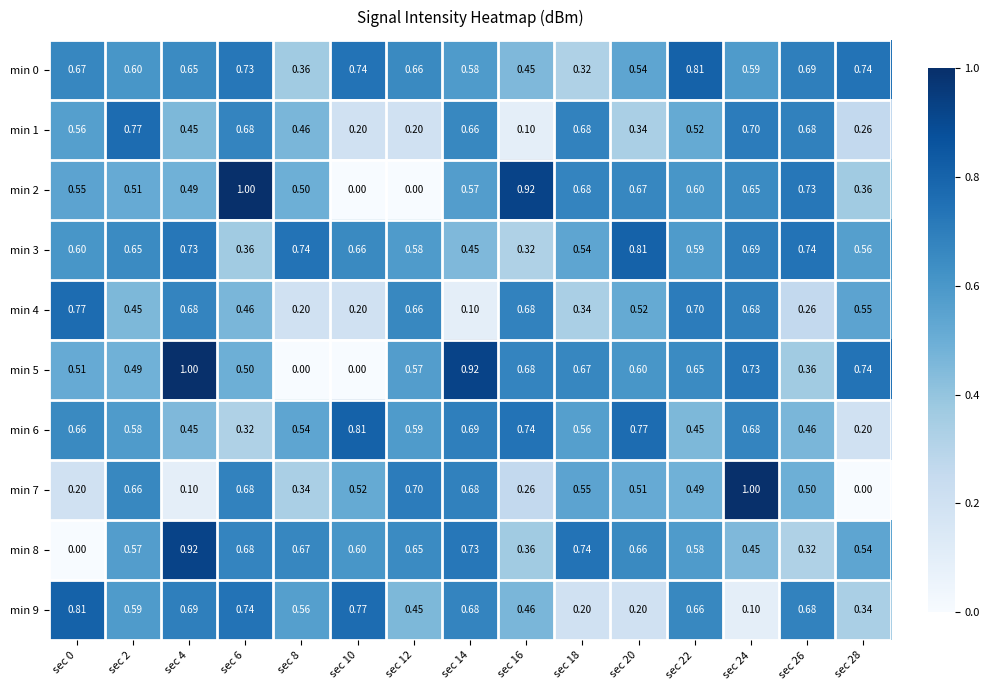

Between sec 14 and sec 16, which series saw the biggest shift?

min 4